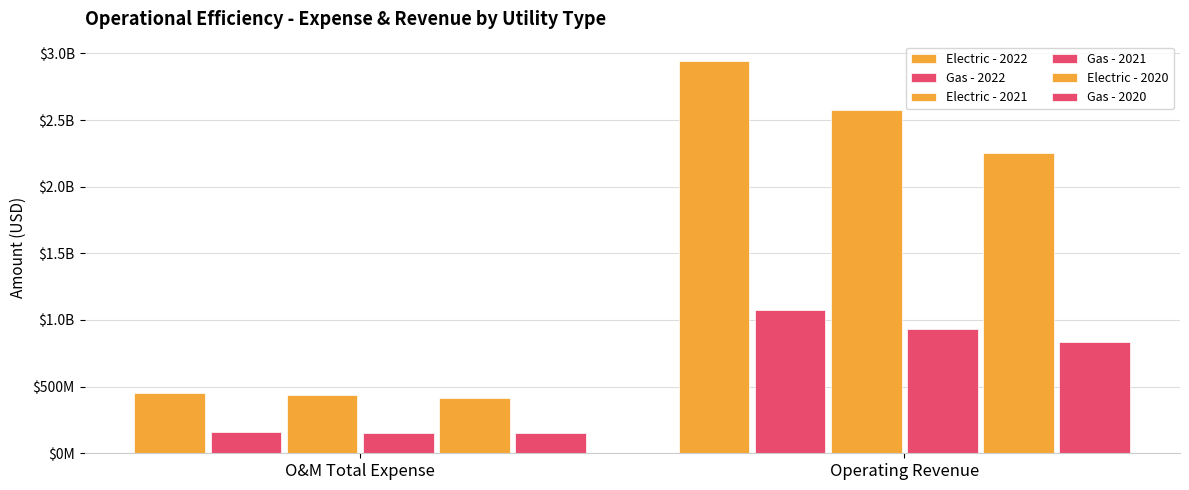

What is the value of the Electric - 2022 bar at the 2nd from the left?

2940967533.9